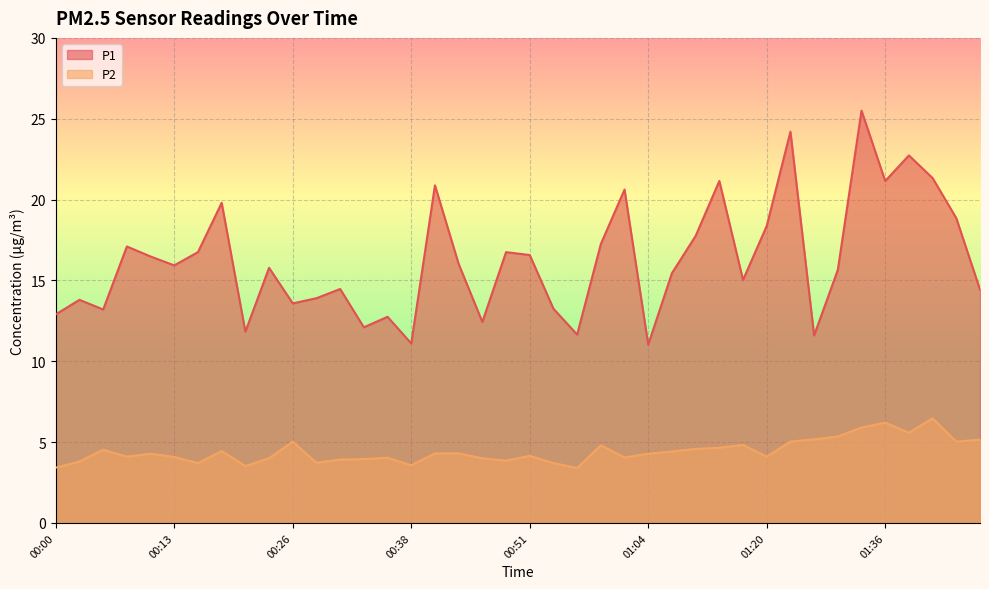

Reading left to right, what are all the values shown in this chart?

P1: 00:00=12.9	00:03=13.8	00:05=13.2	00:08=17.1	00:10=16.5	00:13=15.9	00:15=16.8	00:18=19.8	00:20=11.8	00:23=15.8	00:26=13.6	00:28=13.9	00:31=14.5	00:33=12.1	00:36=12.8	00:38=11.1	00:41=20.9	00:43=16.0	00:46=12.4	00:48=16.8	00:51=16.6	00:54=13.2	00:56=11.7	00:59=17.2	01:01=20.6	01:04=11.0	01:06=15.4	01:09=17.8	01:11=21.1	01:14=15.0	01:20=18.4	01:26=24.2	01:28=11.6	01:31=15.7	01:34=25.5	01:36=21.1	01:39=22.7	01:42=21.3	01:47=18.9	01:52=14.4
P2: 00:00=3.4	00:03=3.8	00:05=4.5	00:08=4.1	00:10=4.3	00:13=4.1	00:15=3.7	00:18=4.5	00:20=3.5	00:23=4.0	00:26=5.0	00:28=3.7	00:31=3.9	00:33=4.0	00:36=4.0	00:38=3.6	00:41=4.3	00:43=4.3	00:46=4.0	00:48=3.9	00:51=4.2	00:54=3.7	00:56=3.4	00:59=4.8	01:01=4.0	01:04=4.3	01:06=4.4	01:09=4.6	01:11=4.7	01:14=4.8	01:20=4.1	01:26=5.0	01:28=5.2	01:31=5.3	01:34=5.9	01:36=6.2	01:39=5.6	01:42=6.5	01:47=5.0	01:52=5.2